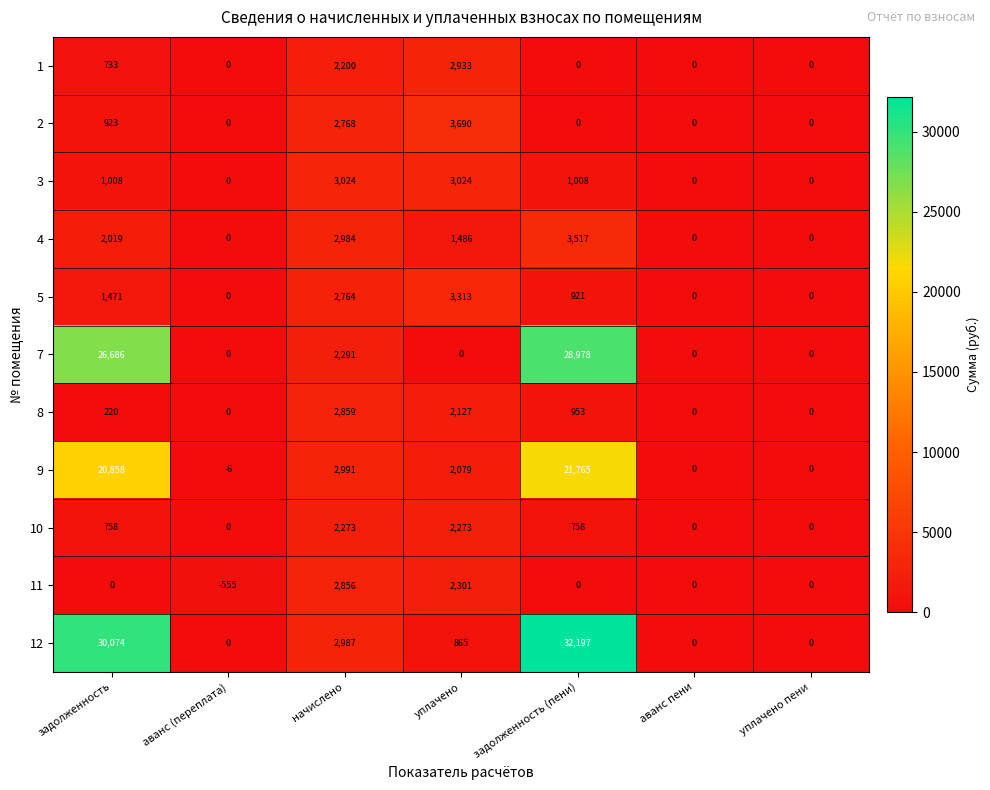

What is the total value across all series at аванс (переплата)?

-561